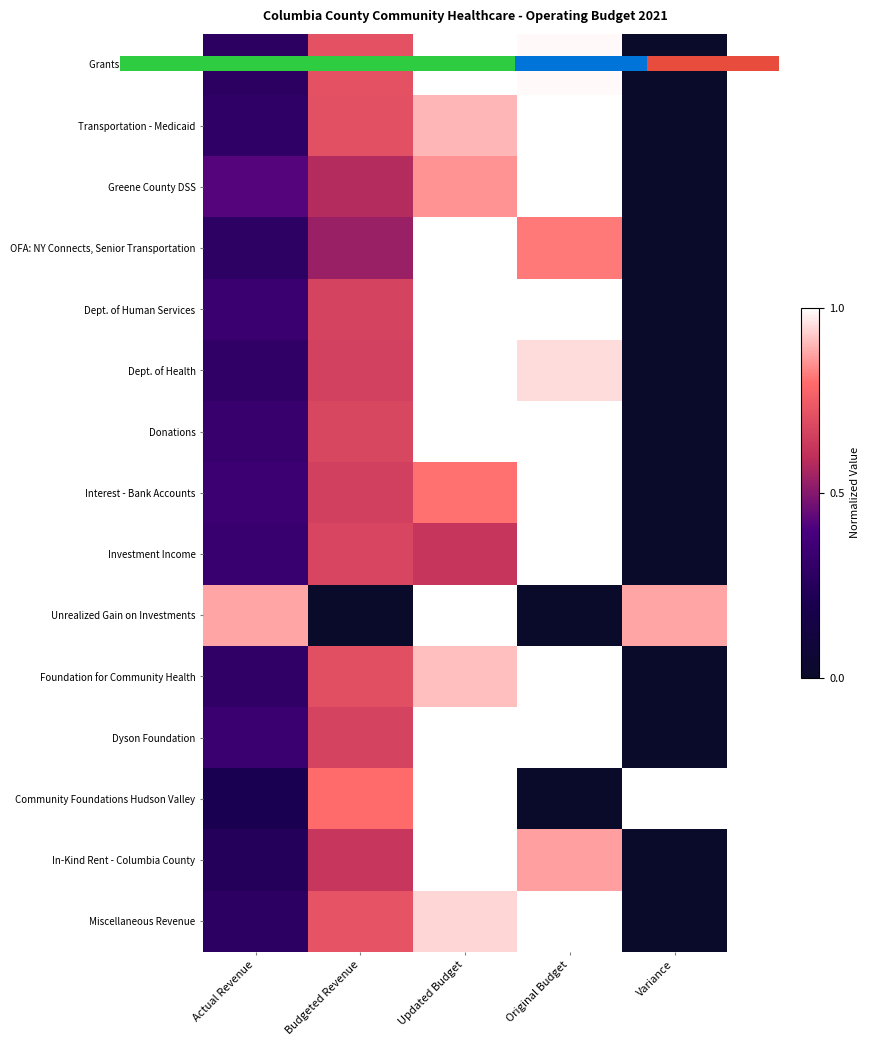

What is the maximum value shown in the chart?

1.0